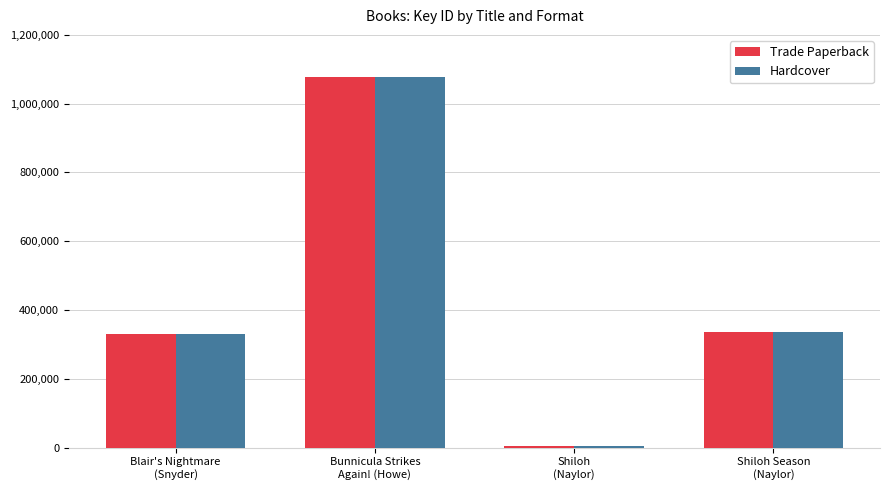

What is the value of the Trade Paperback bar at the 4th from the left?

336410